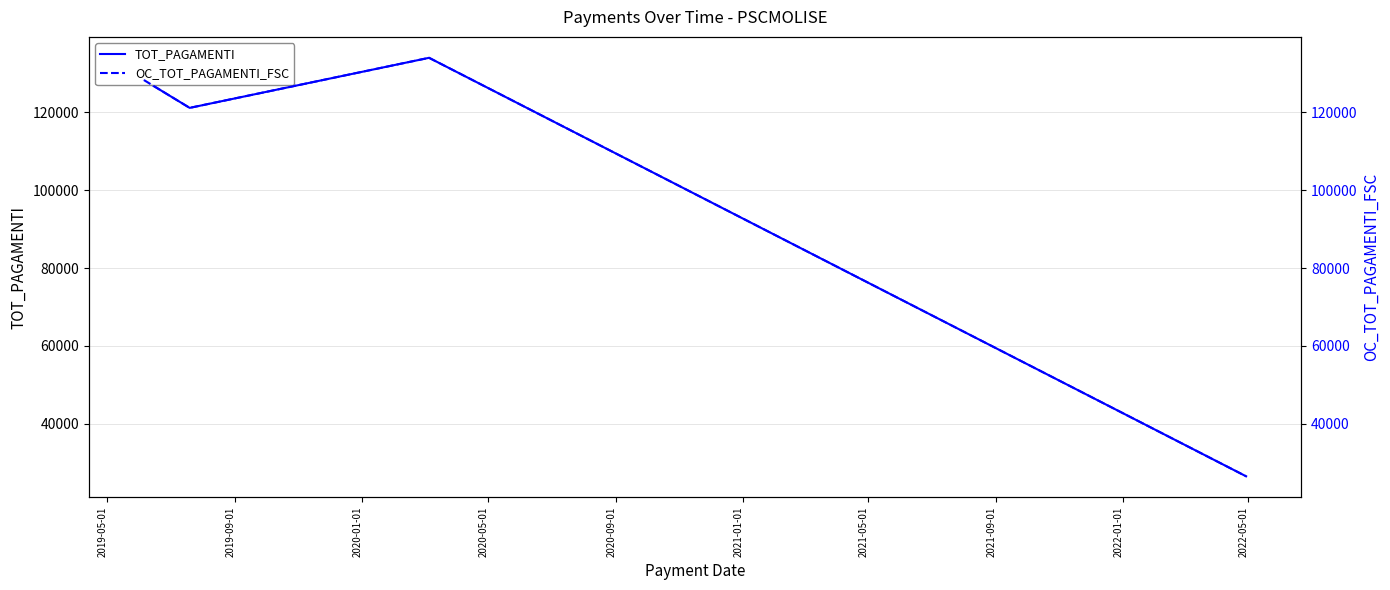

At how many categories does at least one series exceed 31883?

3